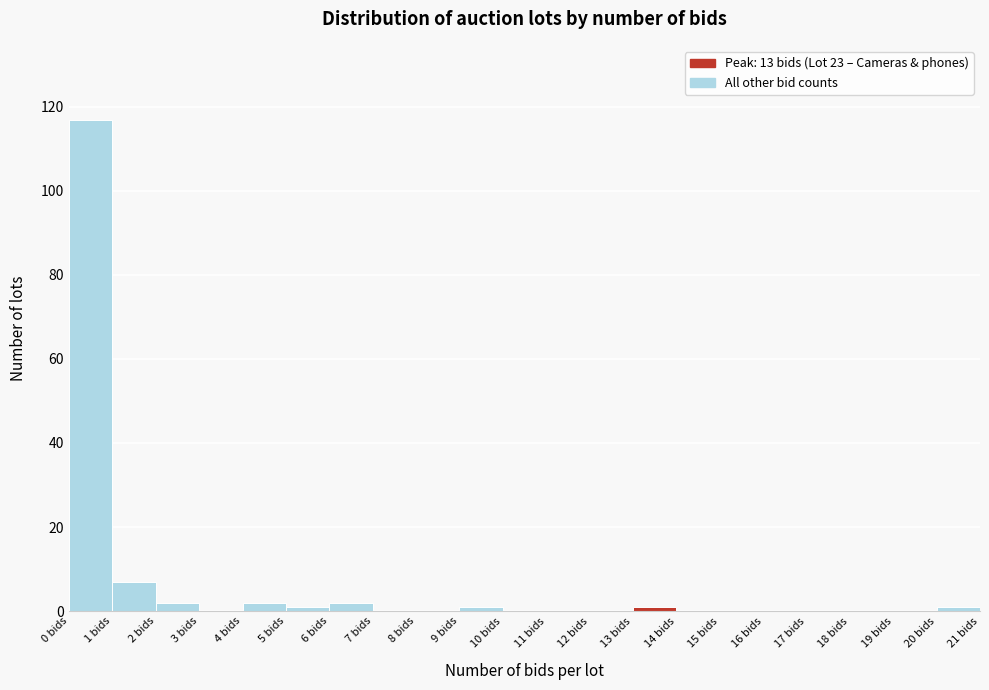

Reading left to right, transcribe this chart: for each bar, give the range it covers on the x-axis and its height. The values are not printed on the chart, so give them approximately, as read against the axis.

0 to 1: 118
1 to 2: 8
2 to 3: 2
3 to 4: 0
4 to 5: 2
5 to 6: under 2
6 to 7: 2
7 to 8: 0
8 to 9: 0
9 to 10: under 2
10 to 11: 0
11 to 12: 0
12 to 13: 0
13 to 14: under 2
14 to 15: 0
15 to 16: 0
16 to 17: 0
17 to 18: 0
18 to 19: 0
19 to 20: 0
20 to 21: under 2